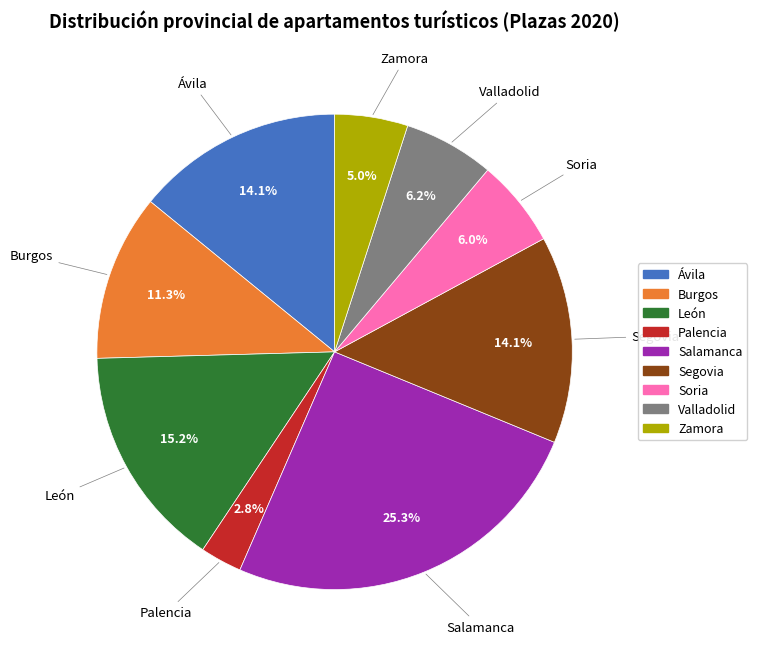

How many slices are in this pie chart?

9